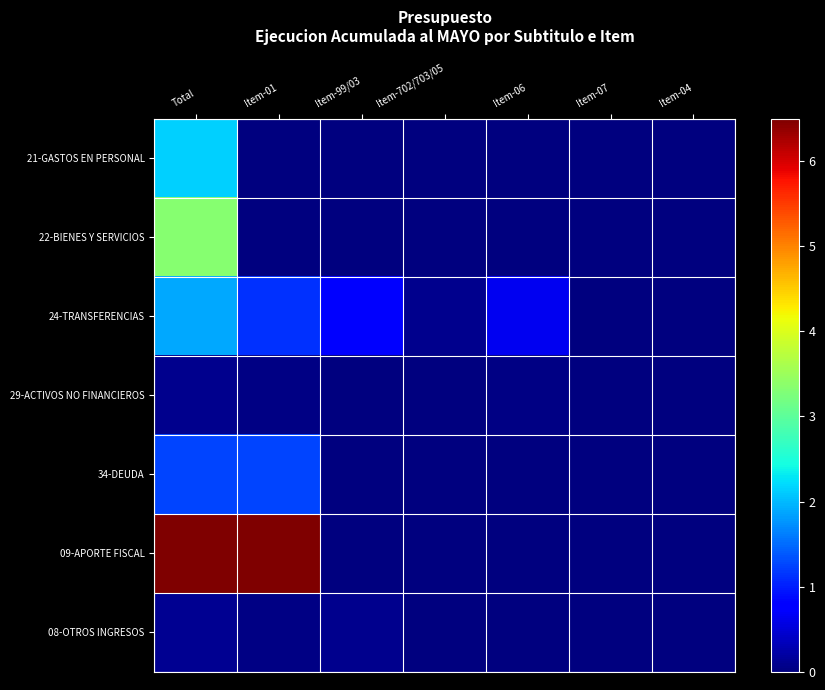

Rank the series at Item-01 from lowest to highest value.

21-GASTOS EN PERSONAL, 22-BIENES Y SERVICIOS, 29-ACTIVOS NO FINANCIEROS, 08-OTROS INGRESOS, 24-TRANSFERENCIAS, 34-DEUDA, 09-APORTE FISCAL